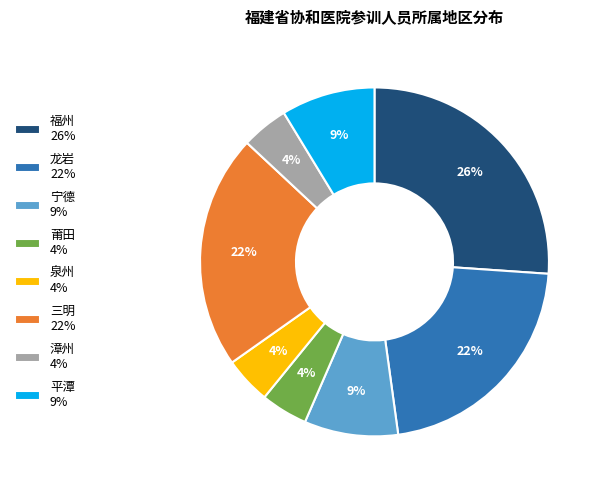

Is there a majority slice in this chart?

No